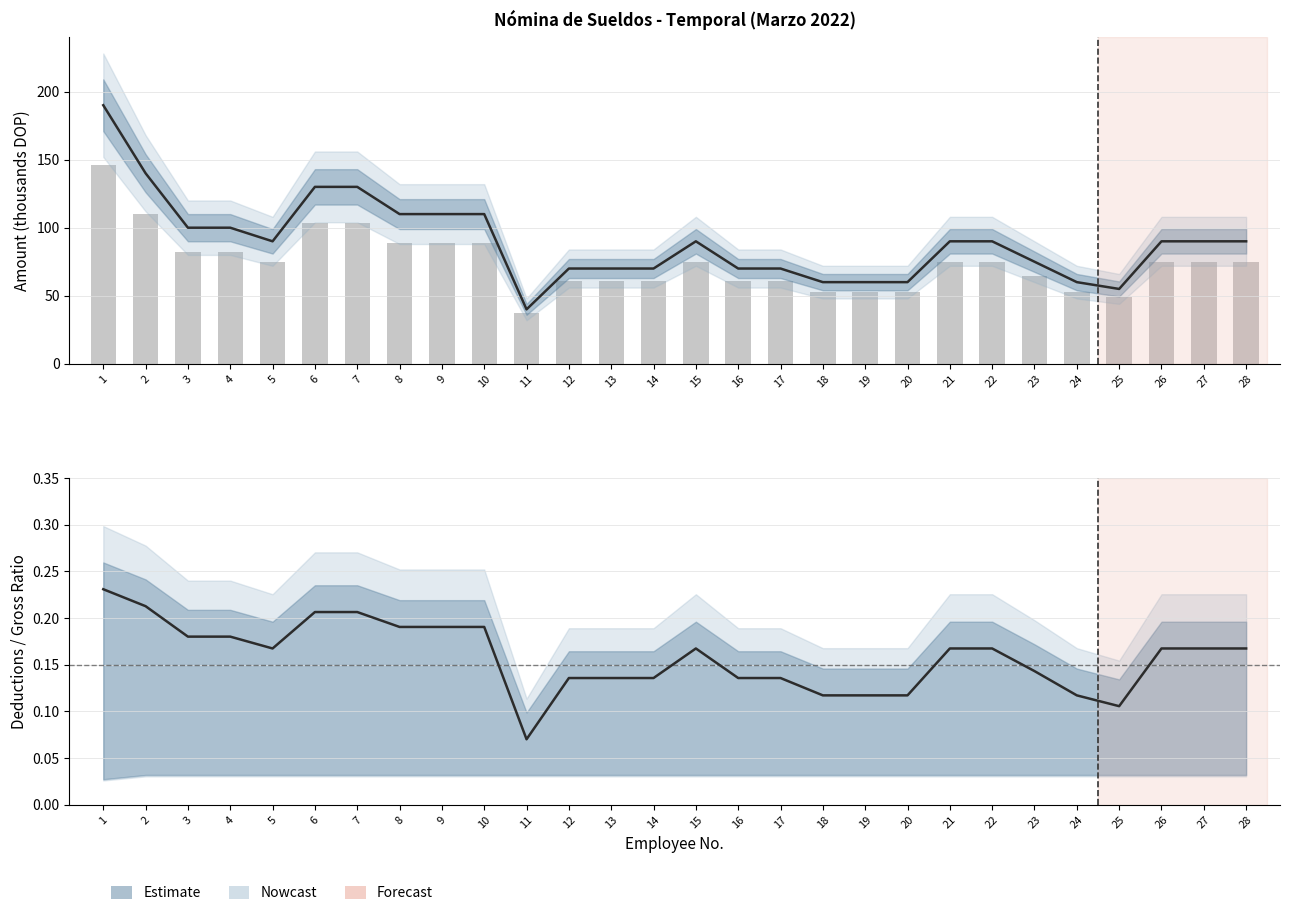

At how many categories does at least one series exceed 180?

1